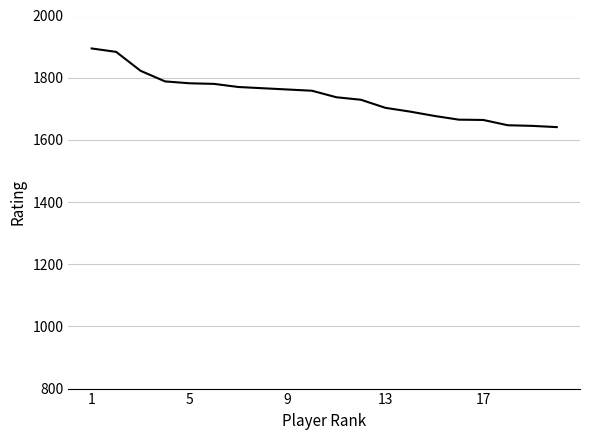

What is the difference between the maximum and minimum values?

253